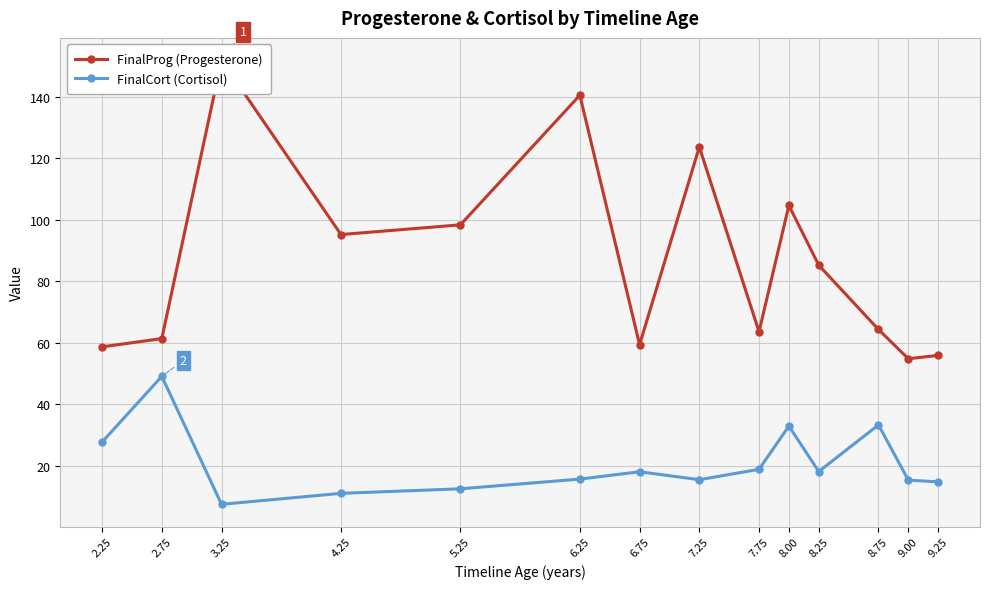

What is the label of the 6th point from the left?

6.25